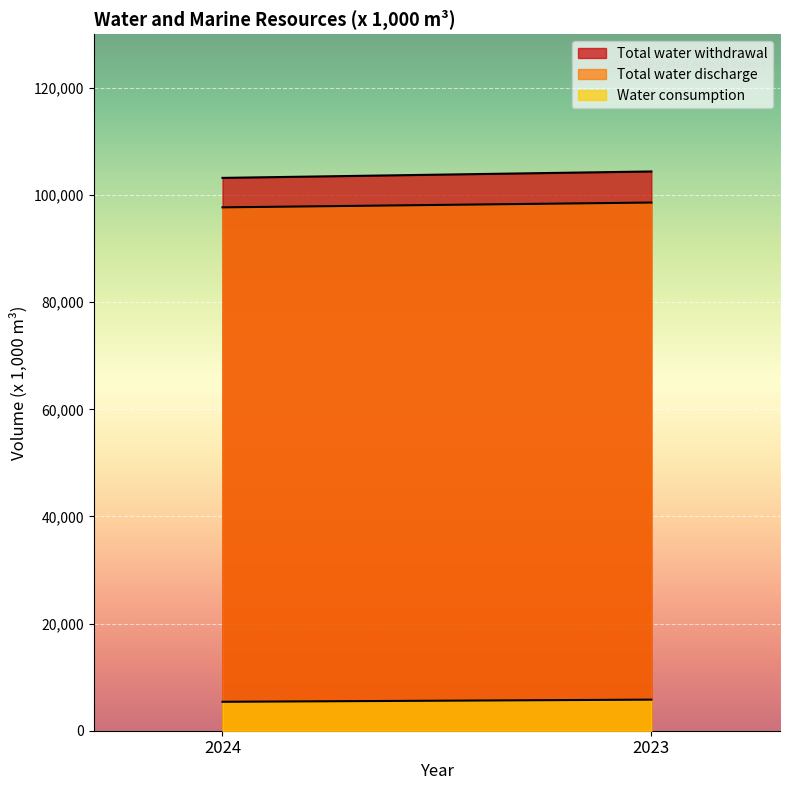

What is the difference between the highest and lowest values at 2024?

97800